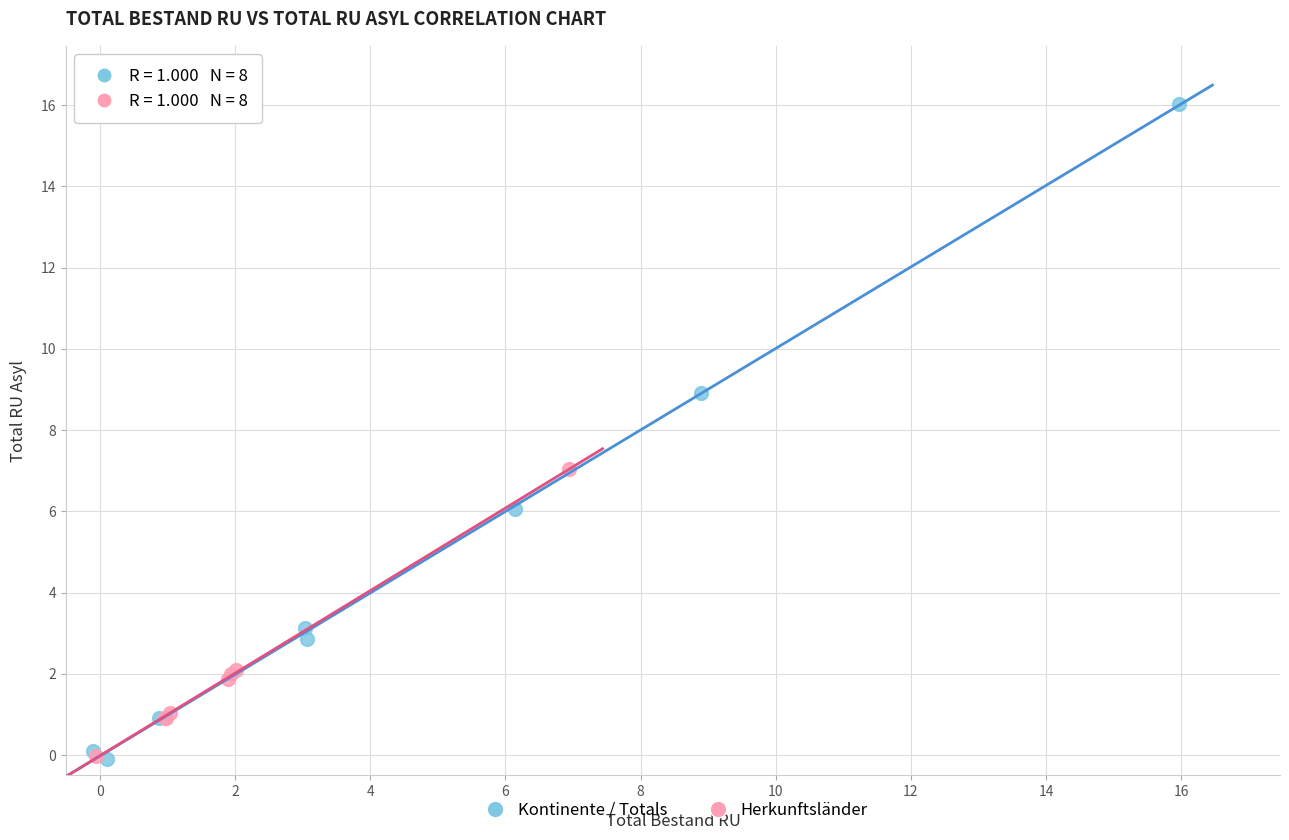

Which series has the largest Y range (max minus min)?

Kontinente / Totals